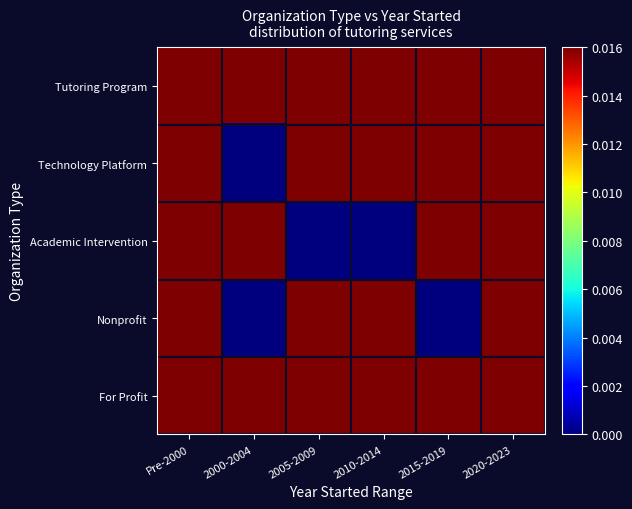

Which has a higher value, Pre-2000 or 2015-2019?

2015-2019